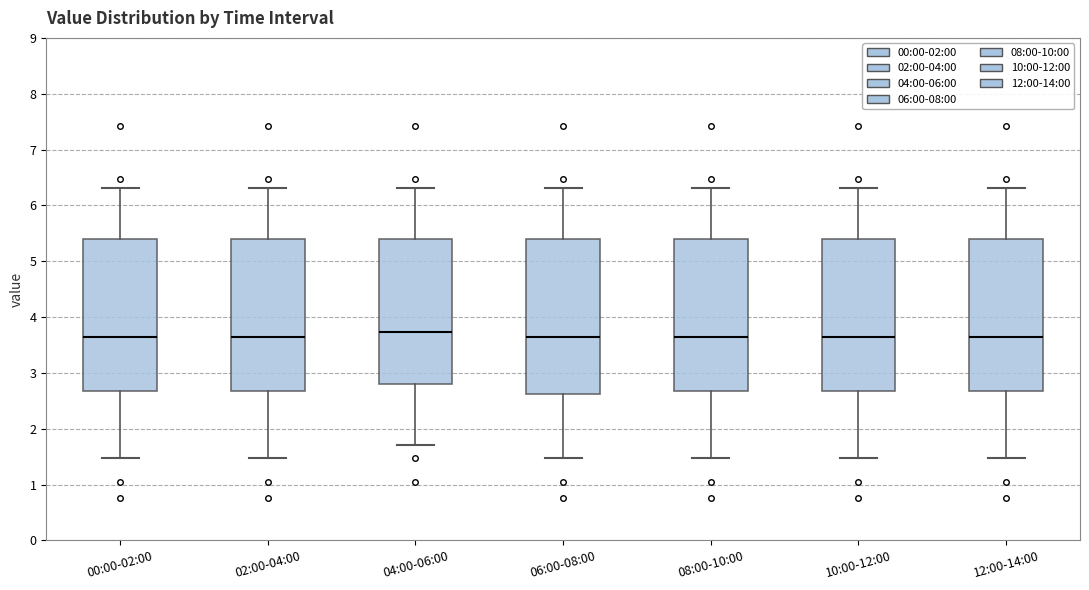

Where is the lower edge of the box for 12:00-14:00 on the y-axis? The values are not printed on the chart, so give them approximately, as read against the axis.

2.7